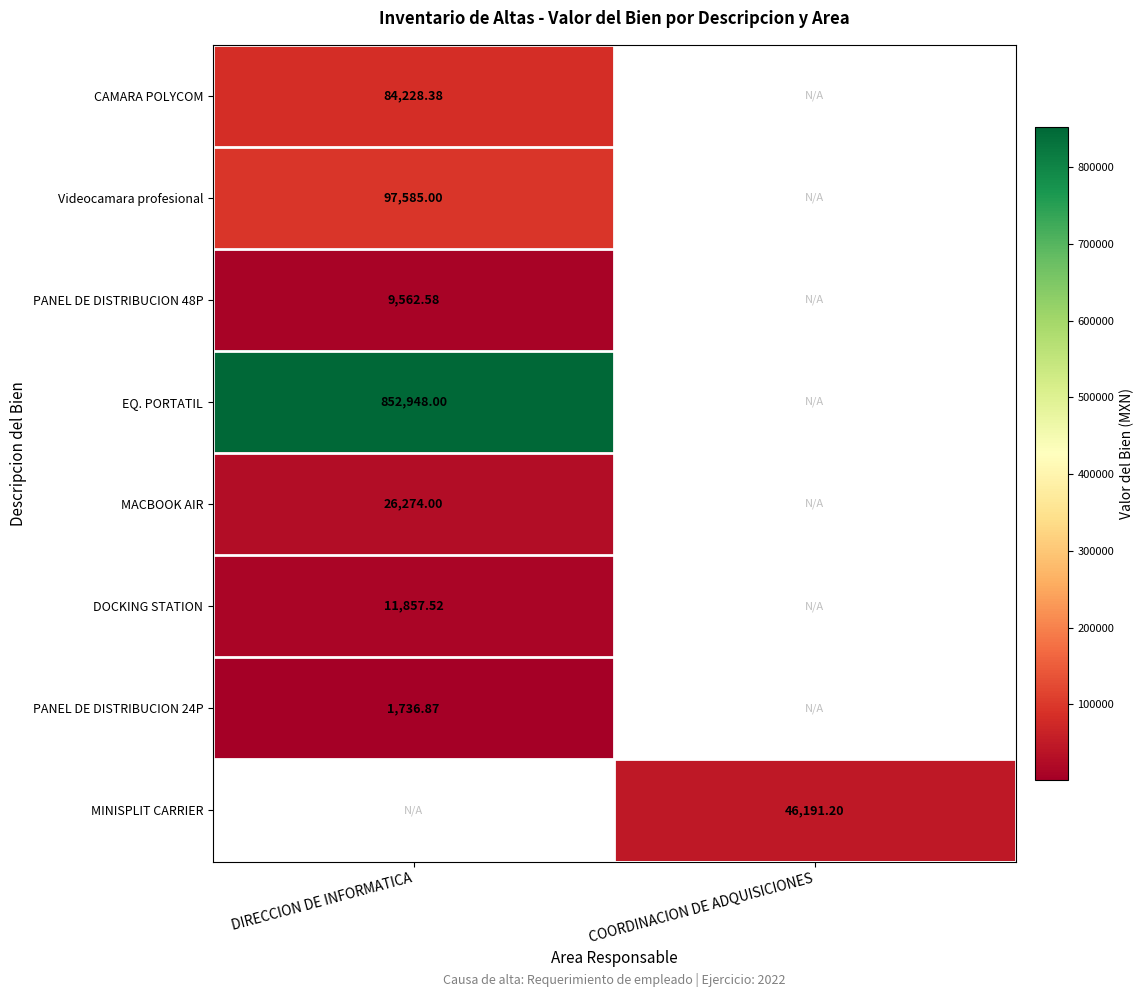

Is the value of MINISPLIT CARRIER at COORDINACION DE ADQUISICIONES greater than the value of DOCKING STATION at DIRECCION DE INFORMATICA?

Yes